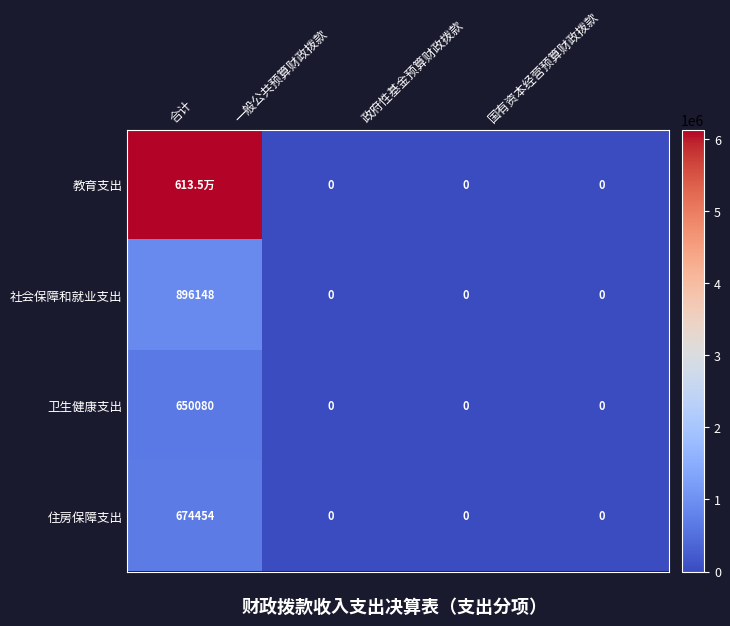

What is the sum of the 卫生健康支出 values at 合计 and 政府性基金预算财政拨款?

650080.0